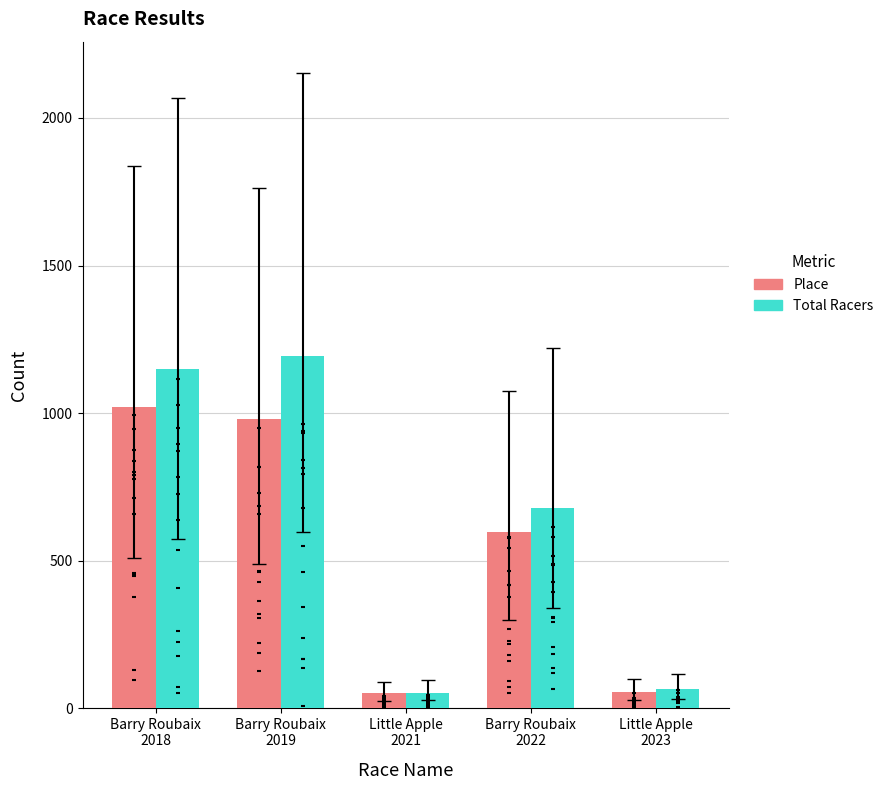

What are all the series names shown in the legend?

Place, Total Racers